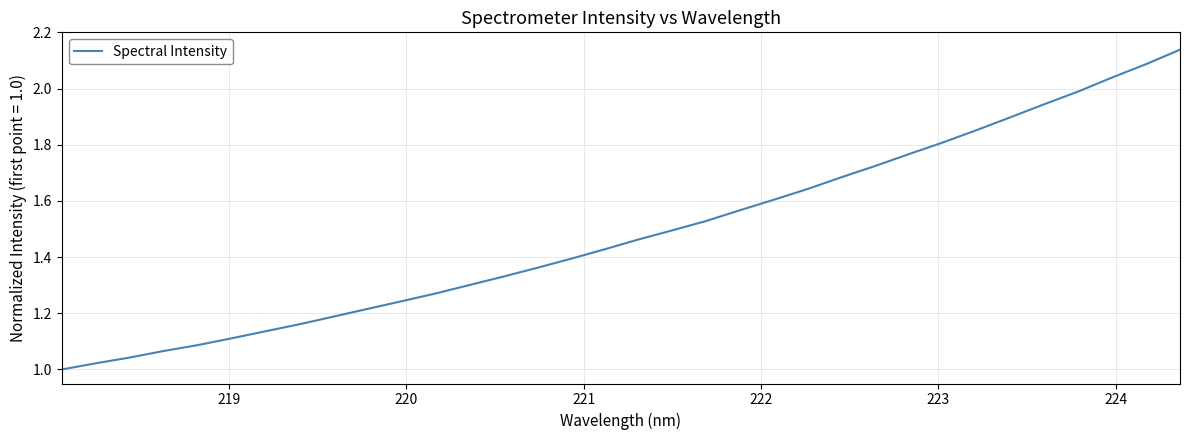

How many lines are shown in the chart?

1